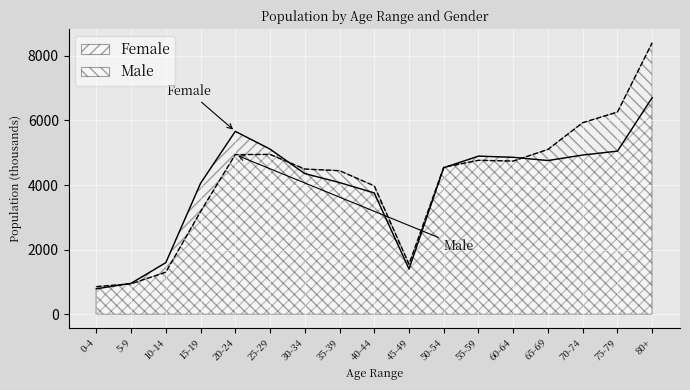

True or false: Female has more than 1 interior local peaks.

True